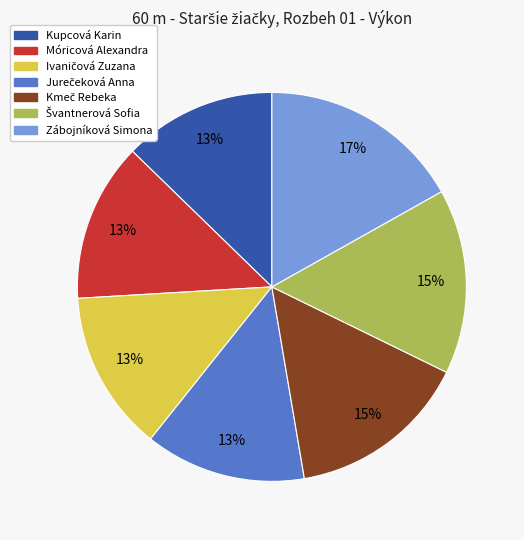

The Kupcová Karin slice represents 13% of the pie. True or false?

True